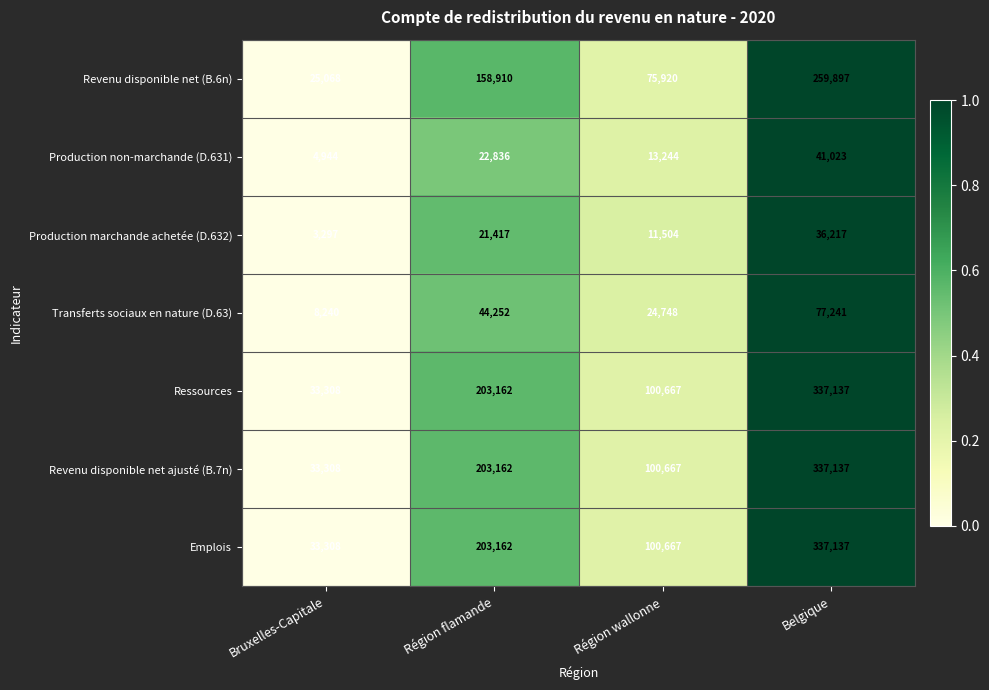

What is the difference between the highest and lowest values at Région wallonne?

89163